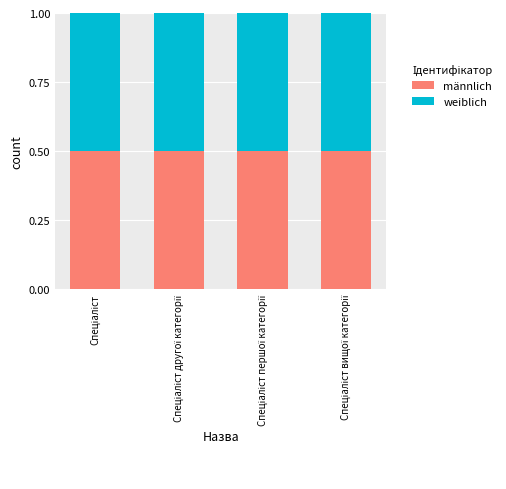

What is the label of the 4th bar from the left?

Спеціаліст вищої категорії